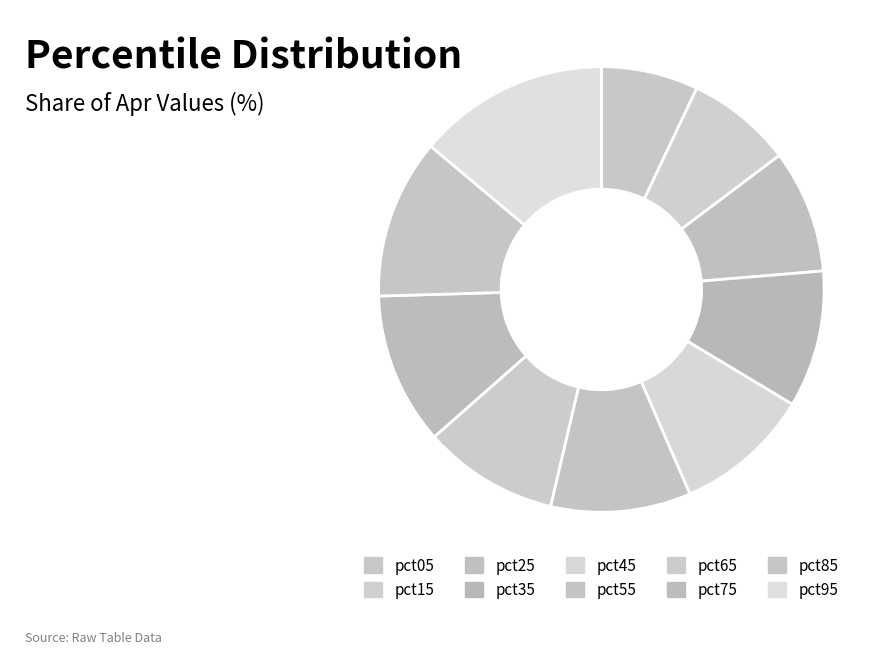

What is the smallest slice in the pie chart?

pct05